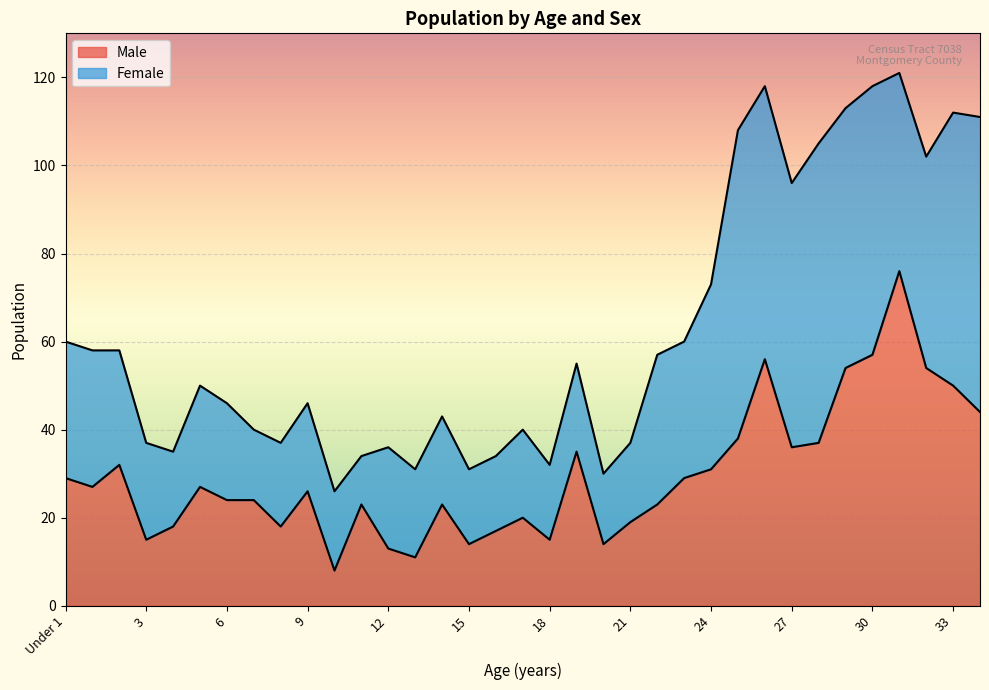

What is the maximum value for Male?

76